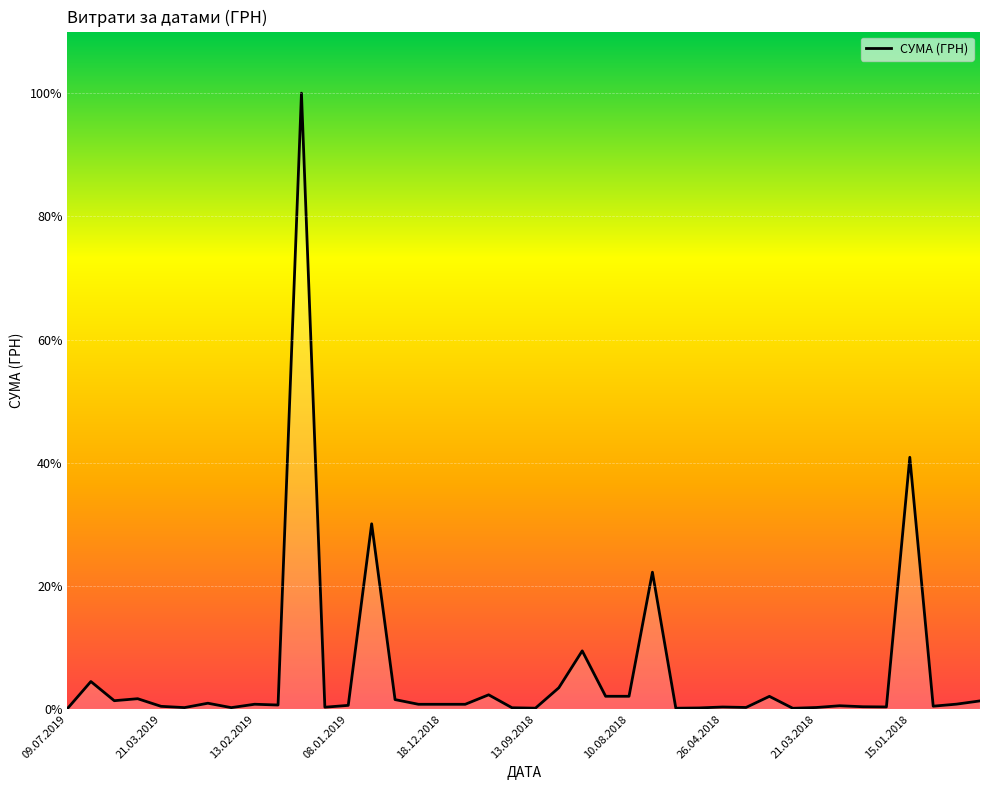

True or false: the data shows 19907.5 at 03.05.2019.

True